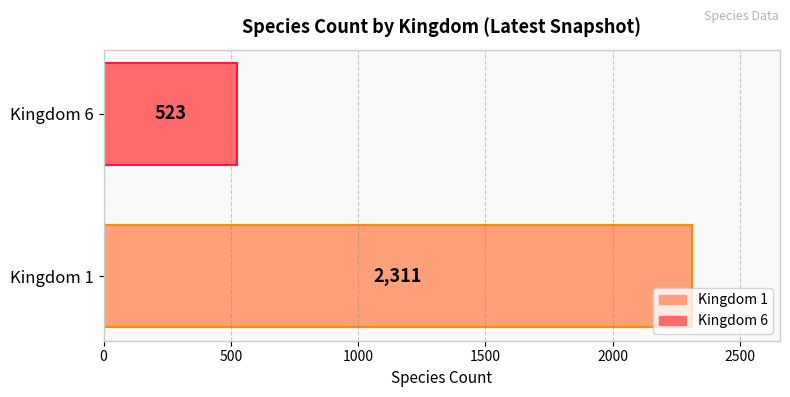

List the labels in order of value, smallest first.

Kingdom 6, Kingdom 1